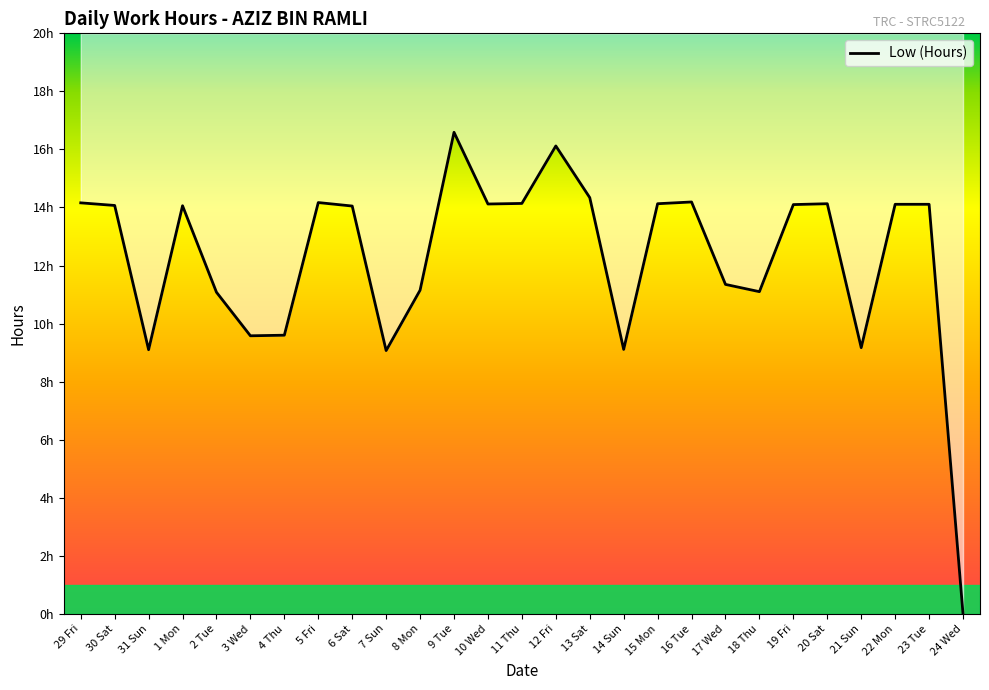

What is the difference between the values at 12 Fri and 14 Sun?

7.0